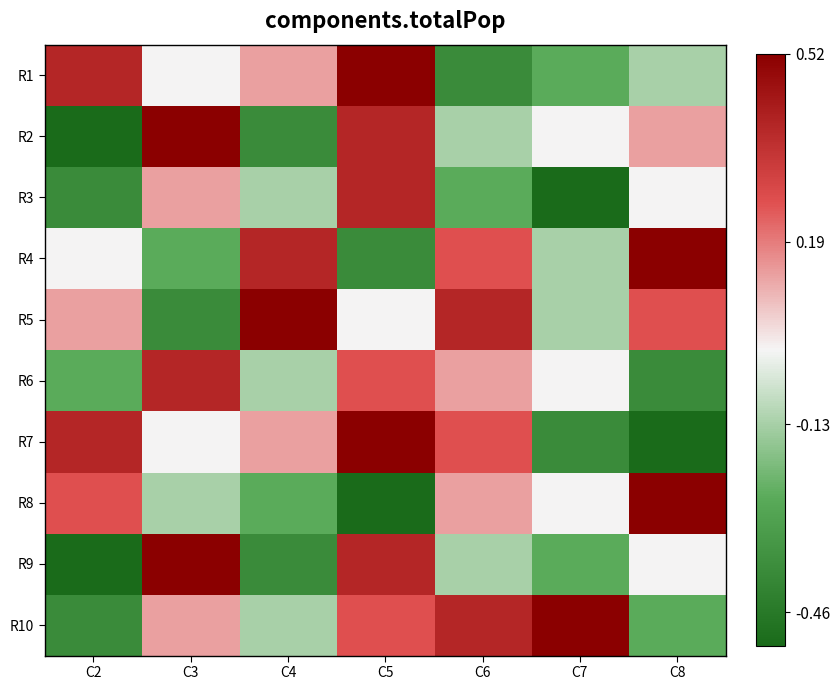

At how many categories does at least one series exceed 0?

7